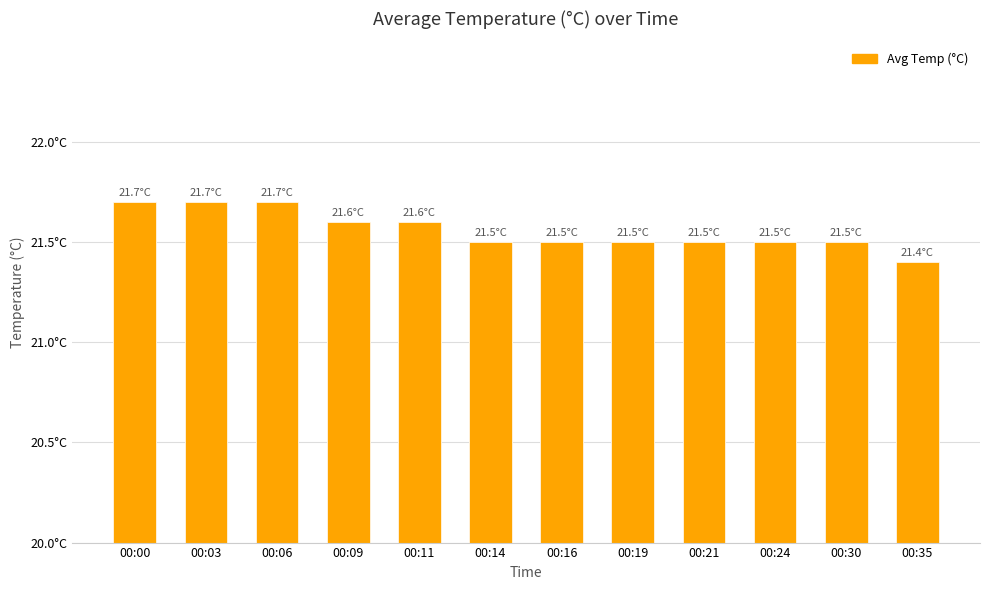

At which category does the chart reach its peak across all series?

00:00